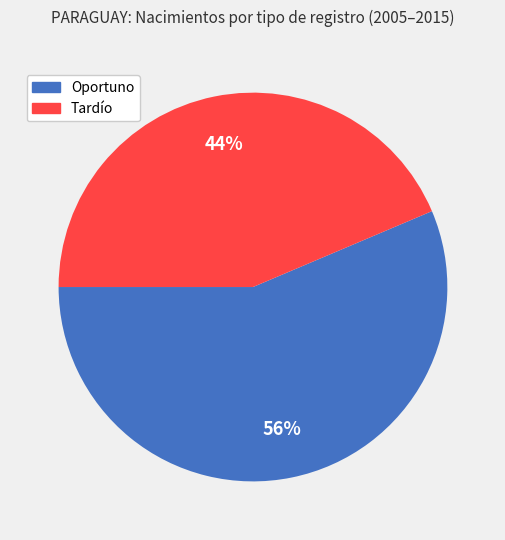

Is there a majority slice in this chart?

Yes